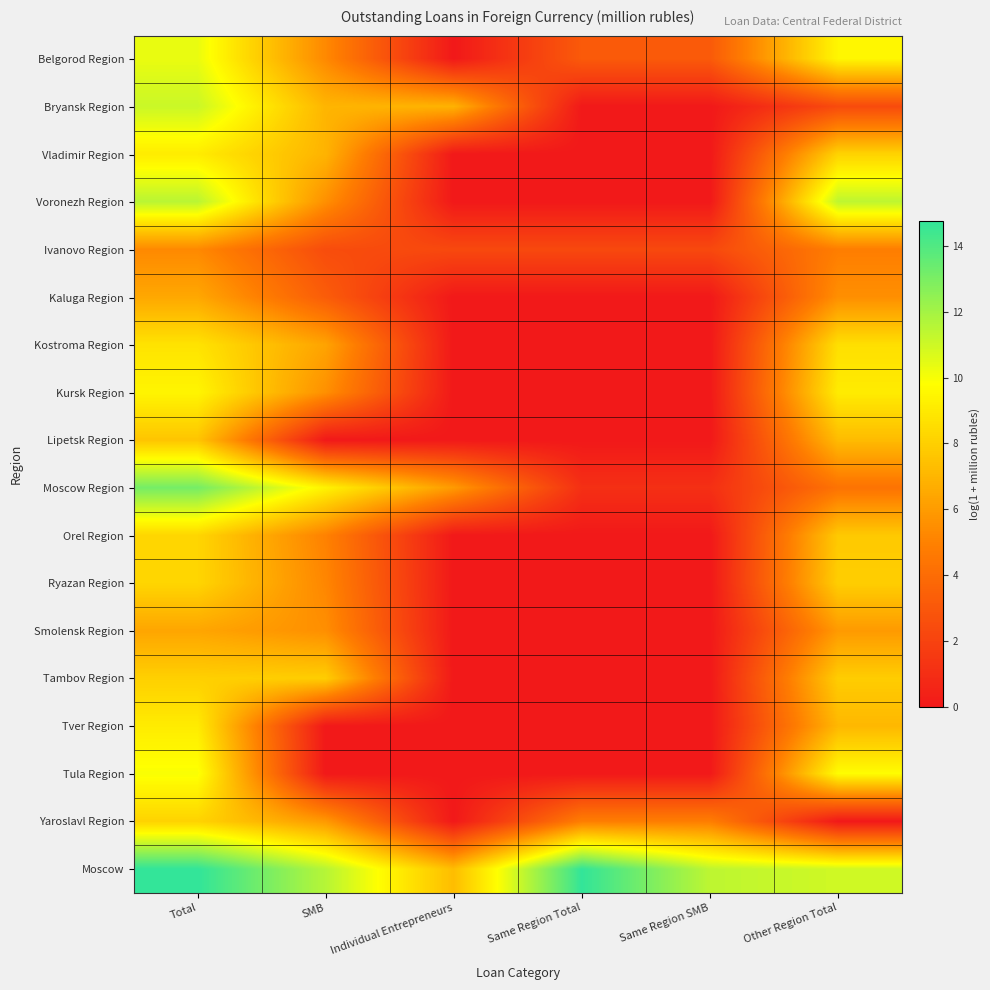

At which category does the chart reach its minimum across all series?

Individual Entrepreneurs